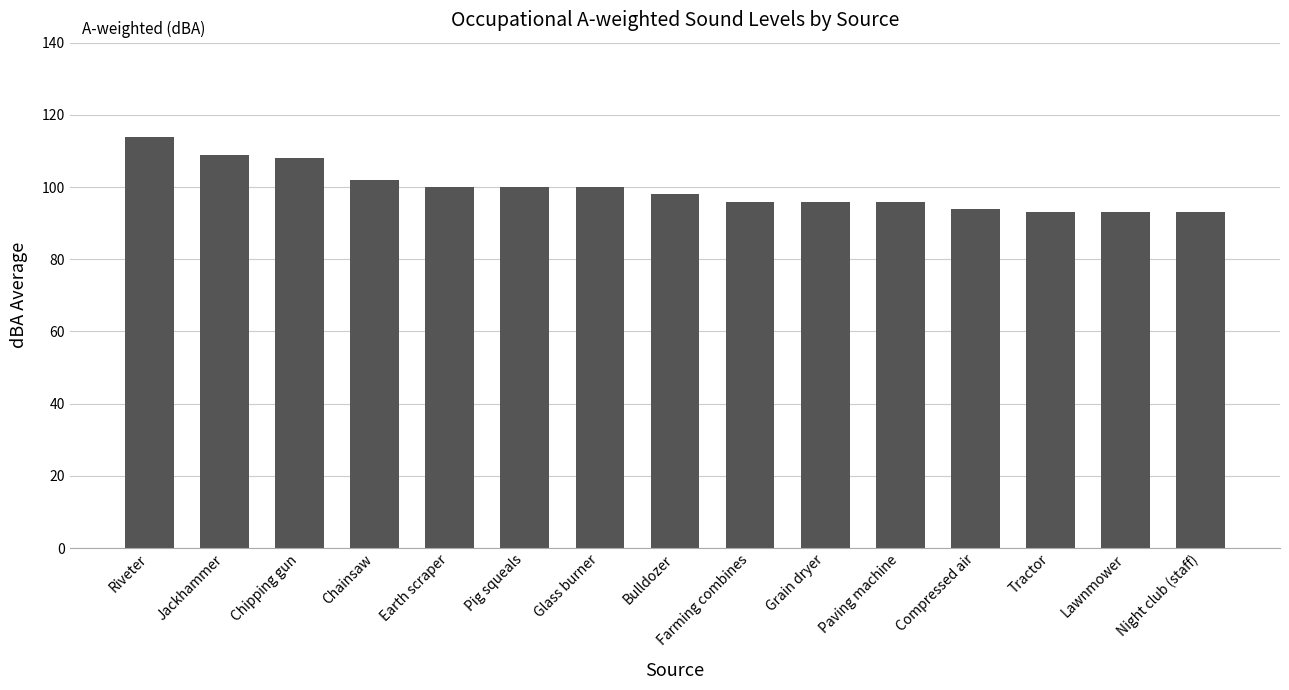

How many data points are less than 98?

7